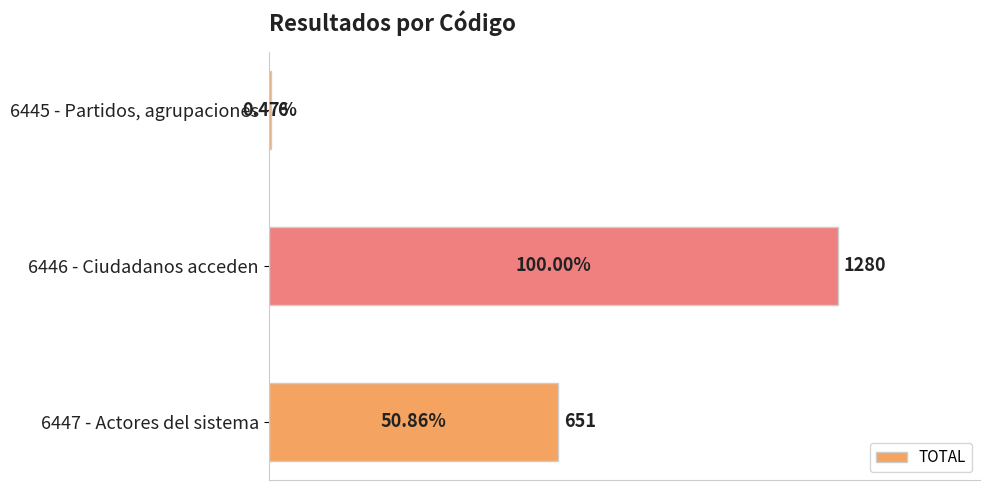

What is the change in value from 6445 - Partidos, agrupaciones to 6446 - Ciudadanos acceden?

+1274